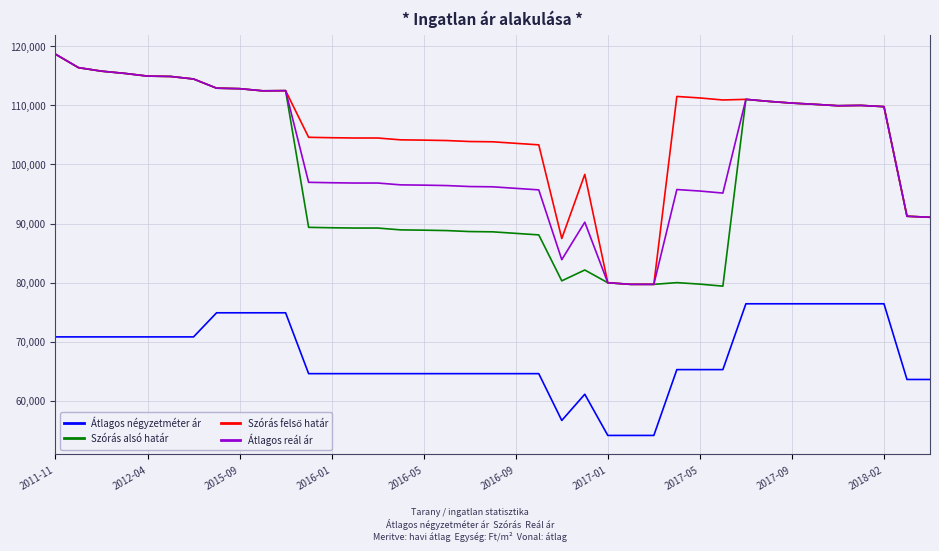

What is the lowest value of the Átlagos négyzetméter ár series?

54166